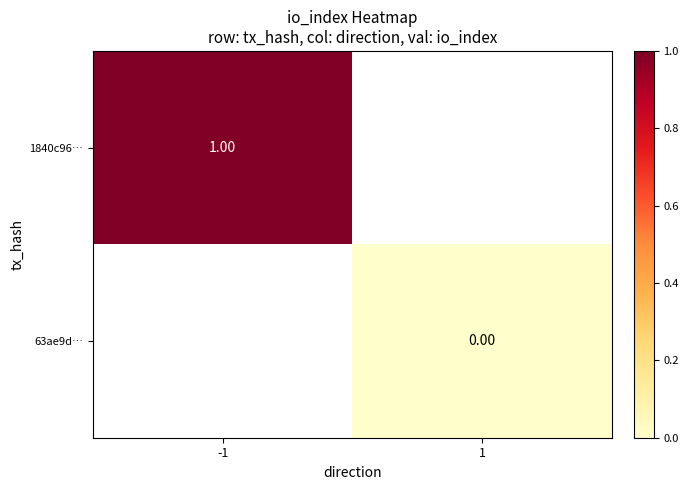

List the labels in order of 1840c96… value, largest first.

-1, 1